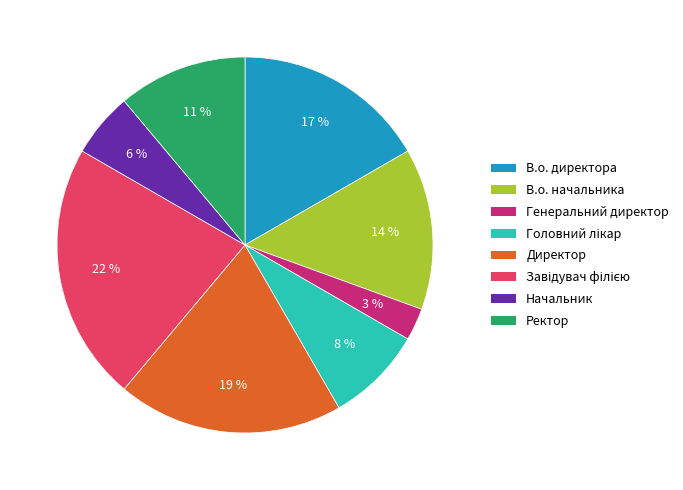

True or false: В.о. начальника accounts for 26% of the total.

False